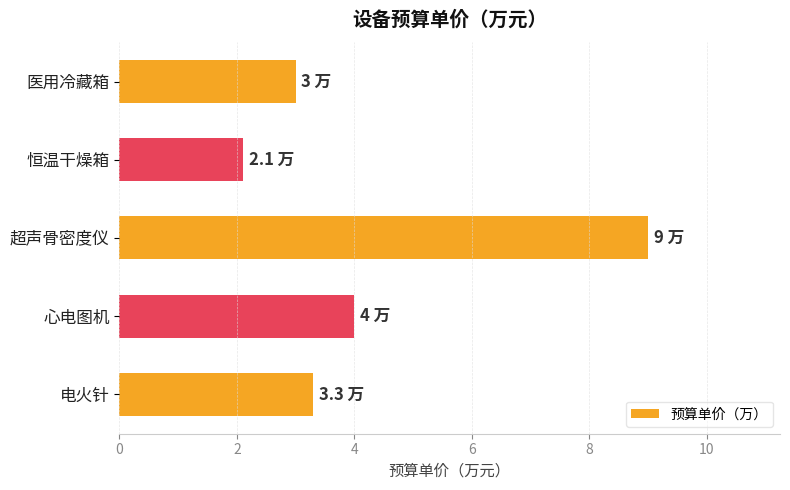

How many series are shown in this chart?

1